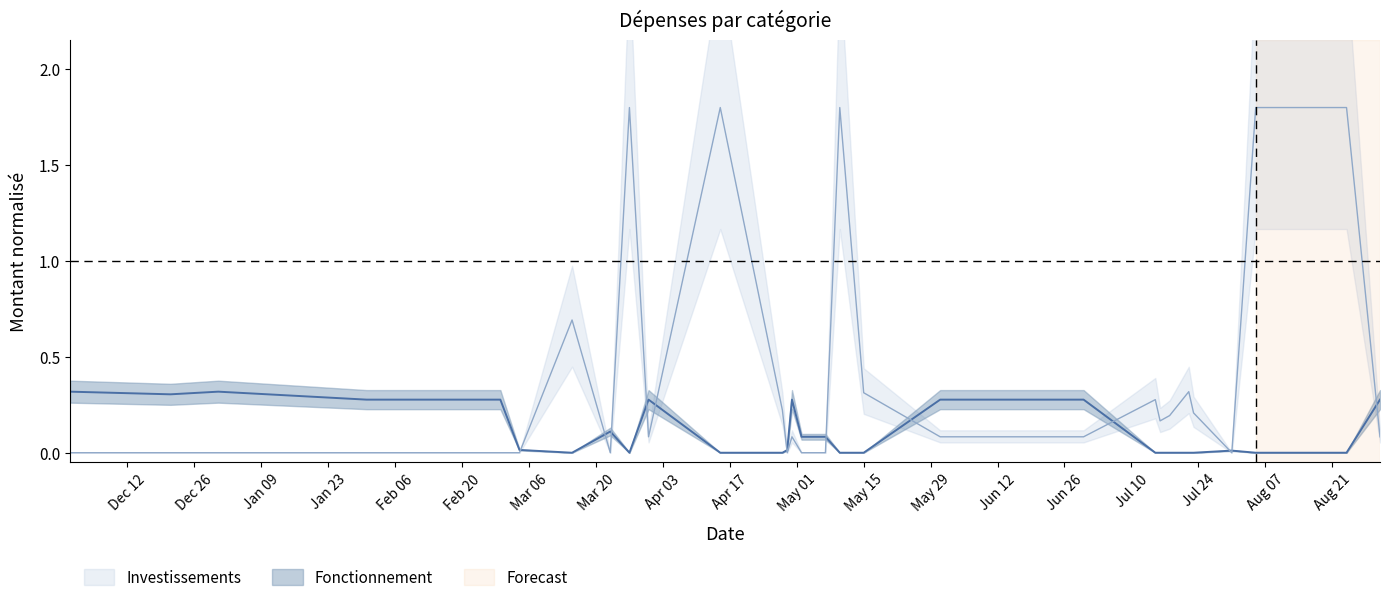

What is the greatest value displayed?

1.8